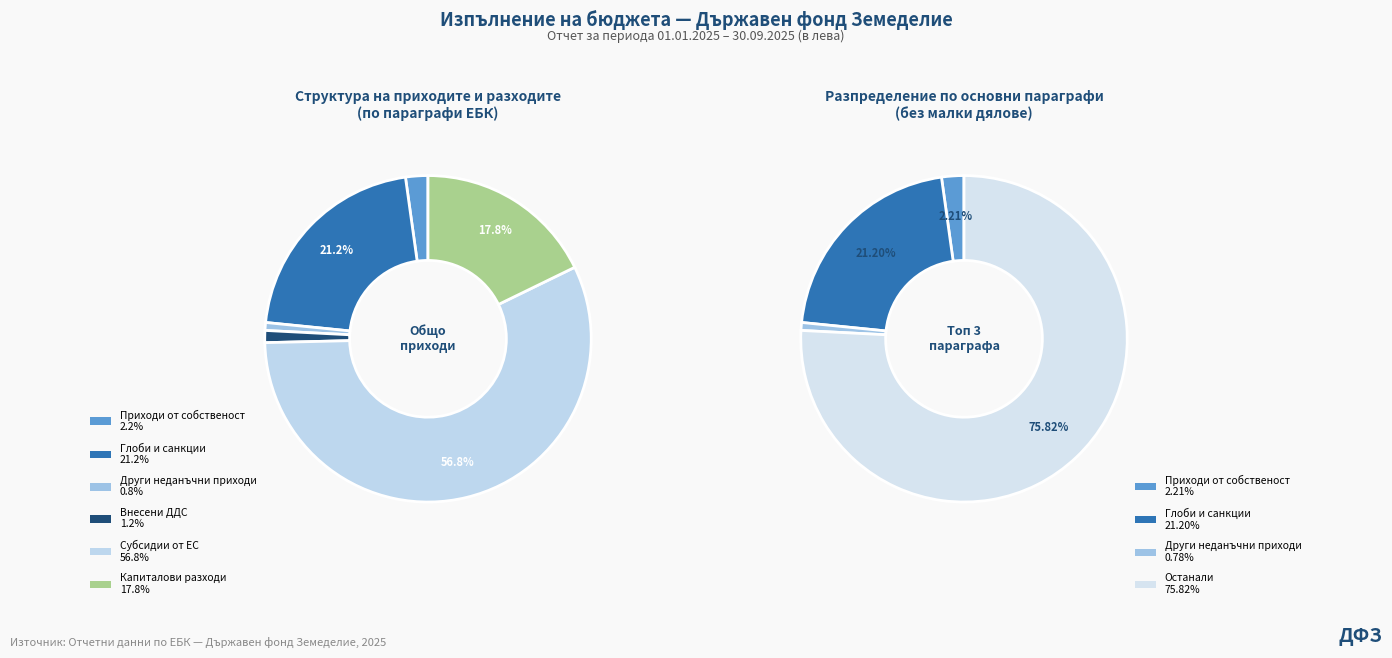

What is the majority slice?

Субсидии от ЕС